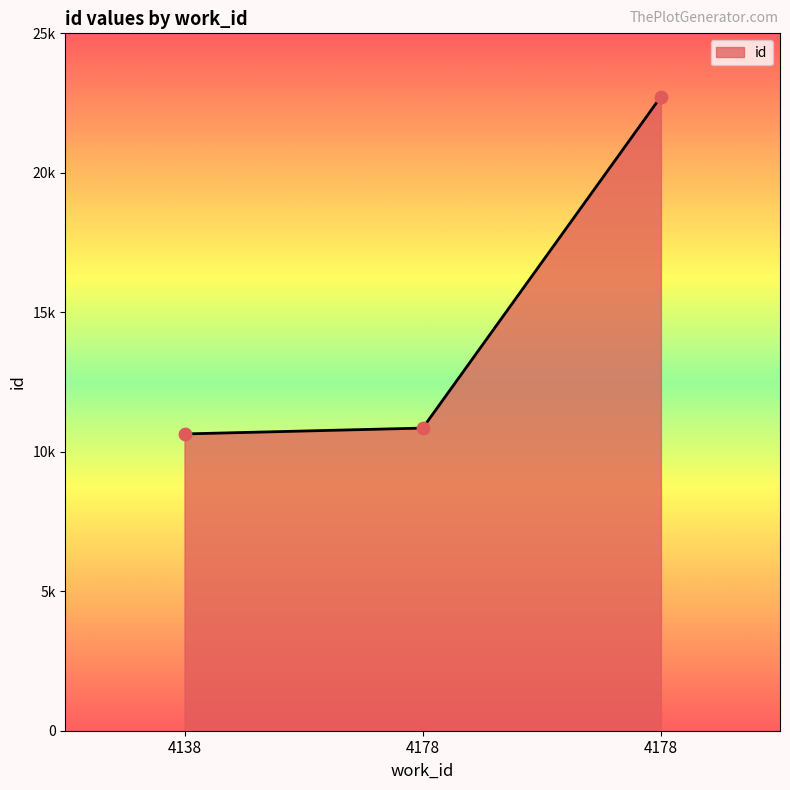

Between 4178 and 4178, which is larger?

4178